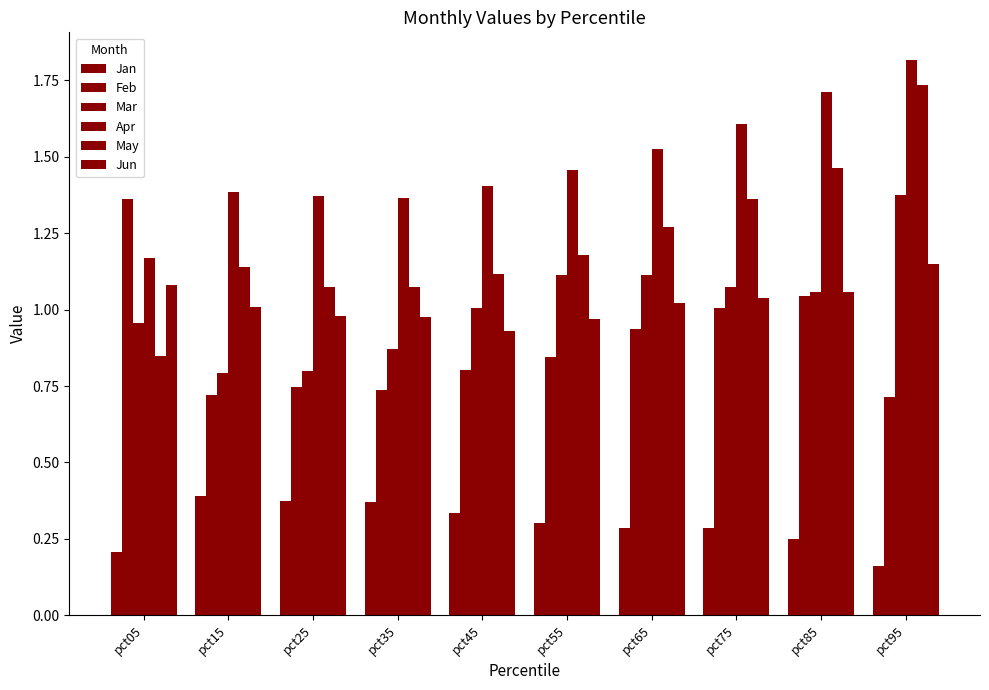

How many bars are there in each group?

6